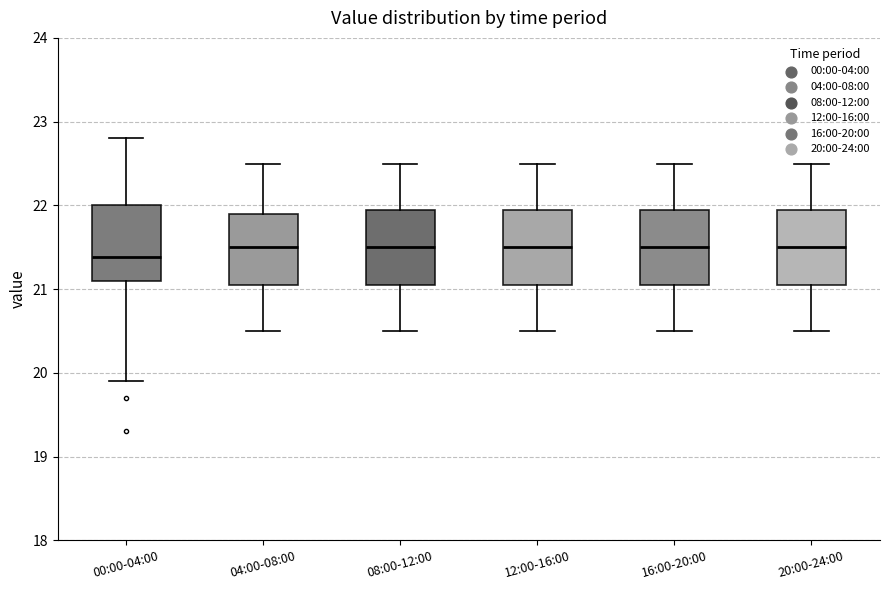

Where is the upper edge of the box for 16:00-20:00 on the y-axis? The values are not printed on the chart, so give them approximately, as read against the axis.

22.0